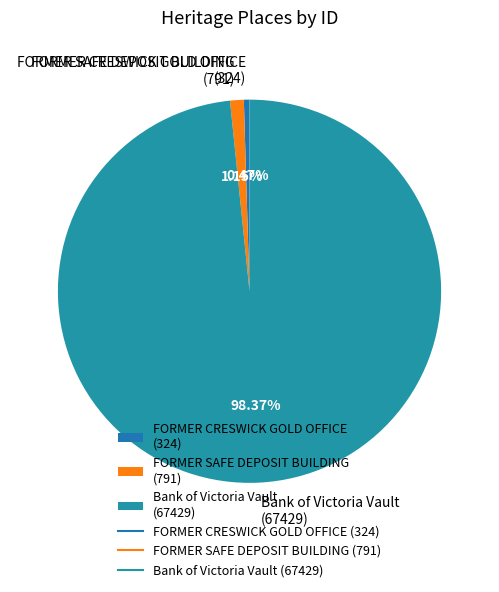

How much of the chart is everything except Bank of Victoria Vault?

1.6%